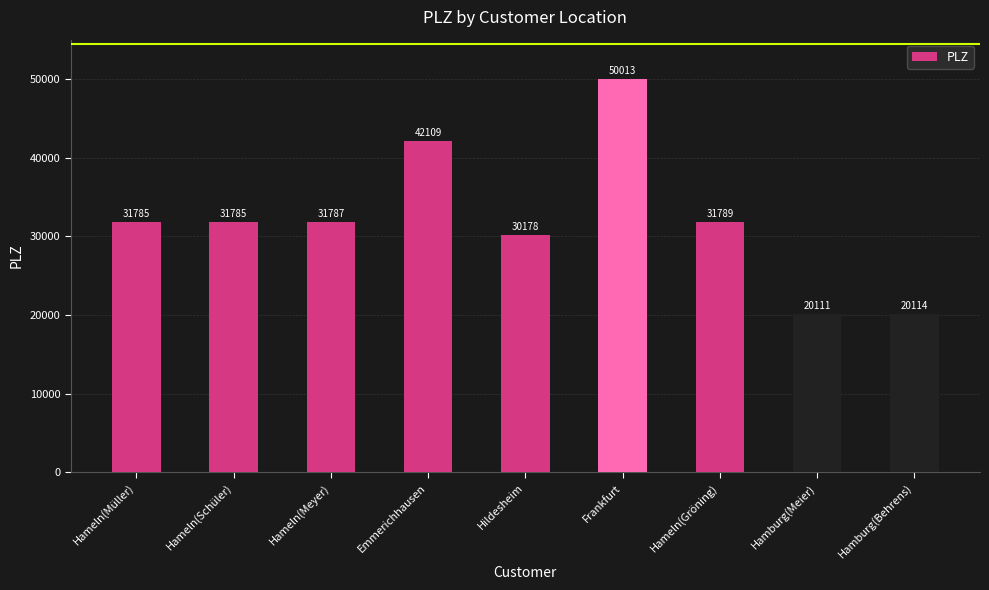

Reading left to right, list all the values displayed in this chart.

31785	31785	31787	42109	30178	50013	31789	20111	20114